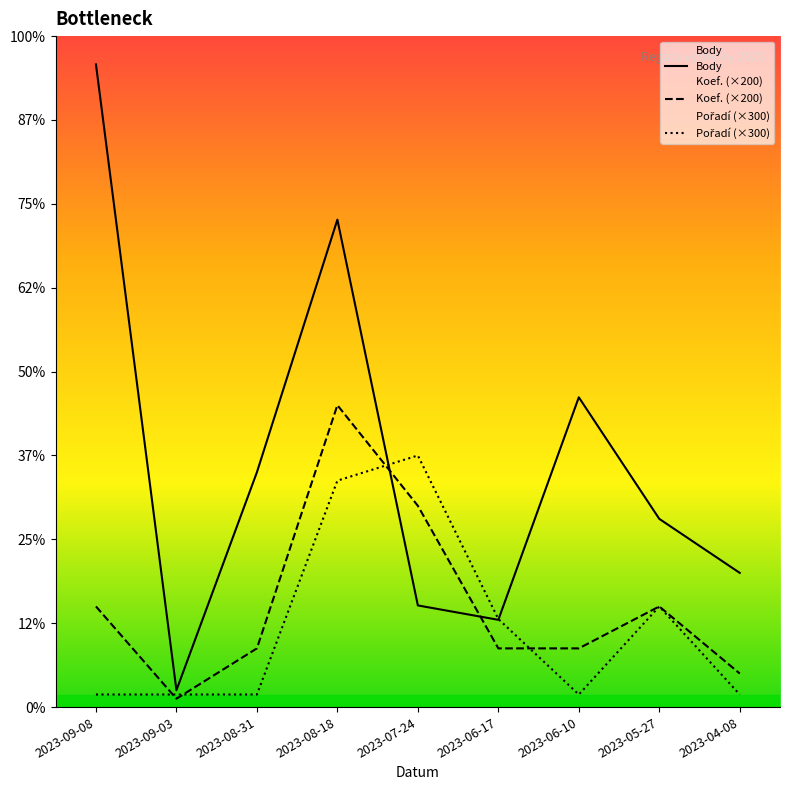

The Body series shows 3087 at 2023-09-08. True or false?

False